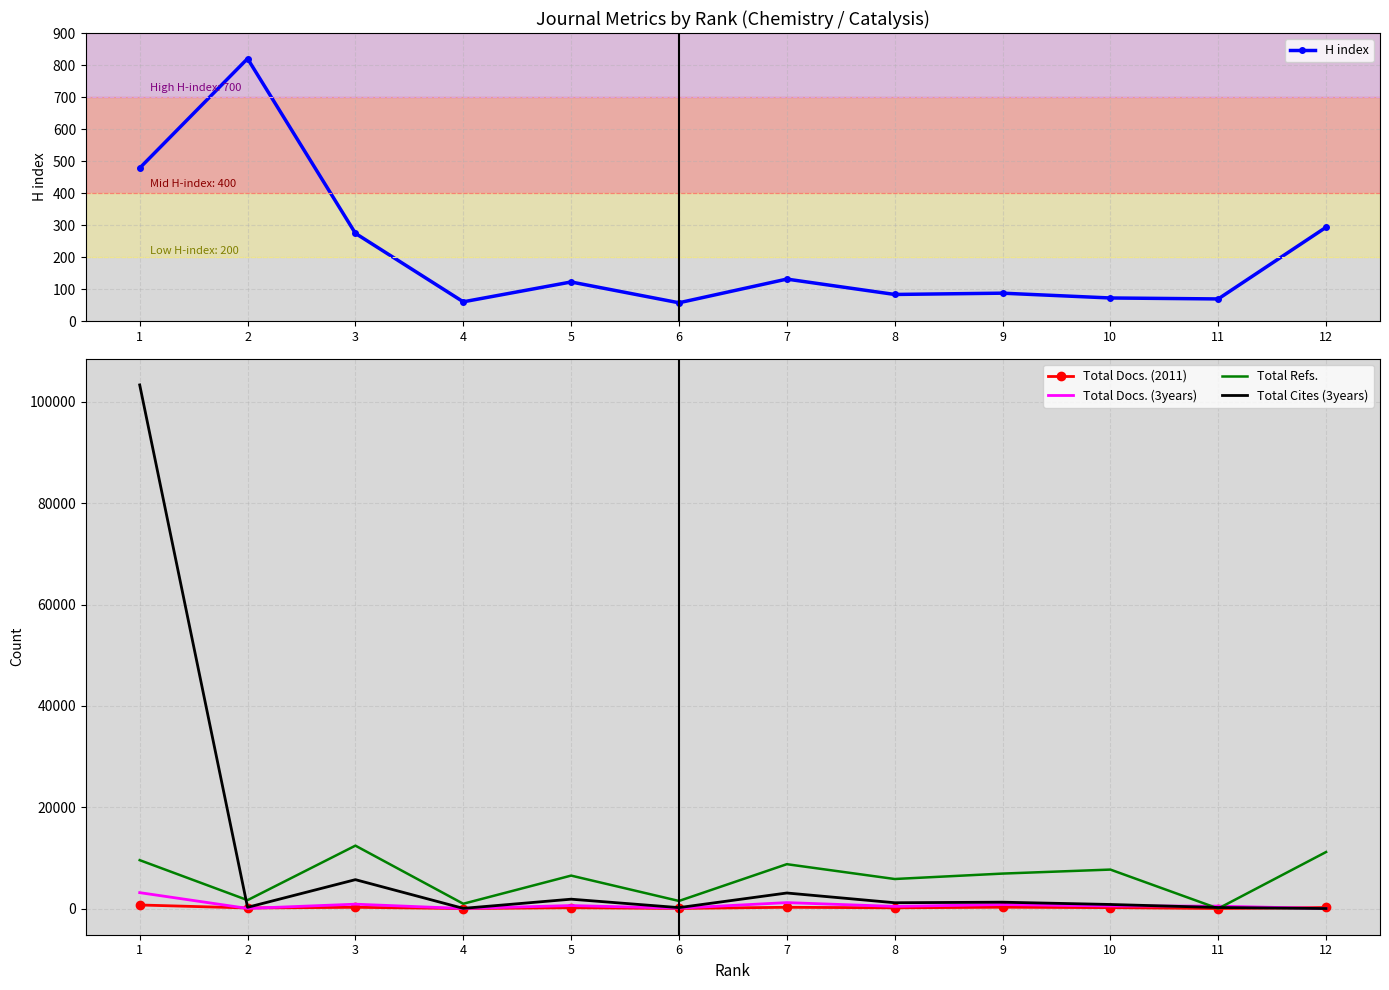

What is the maximum value for Total Docs. (3years)?

3138